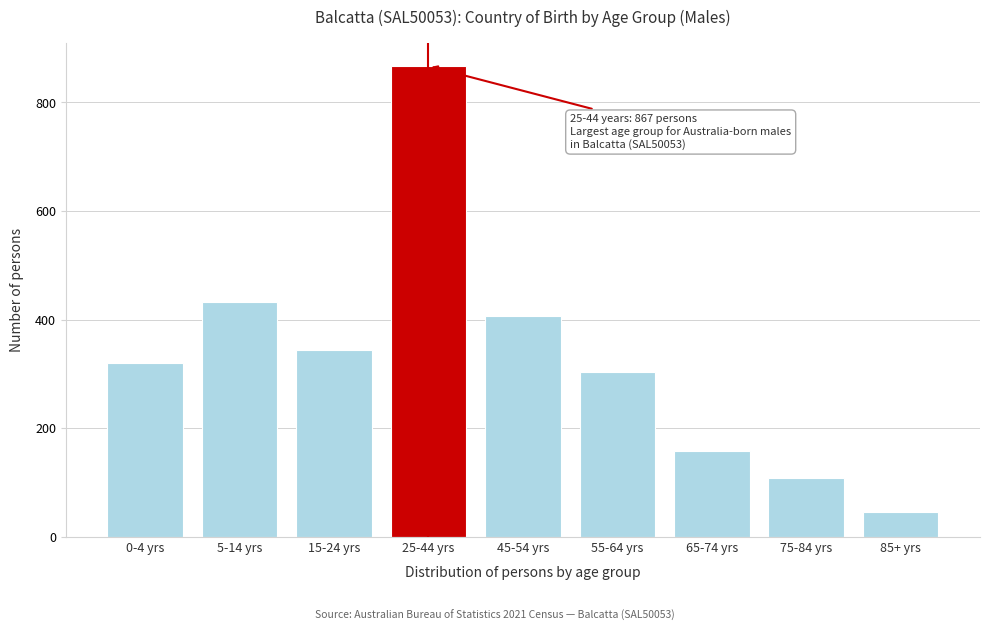

Reading left to right, list all the values displayed in this chart.

0-4 yrs=320	5-14 yrs=432	15-24 yrs=345	25-44 yrs=867	45-54 yrs=407	55-64 yrs=304	65-74 yrs=158	75-84 yrs=108	85+ yrs=45